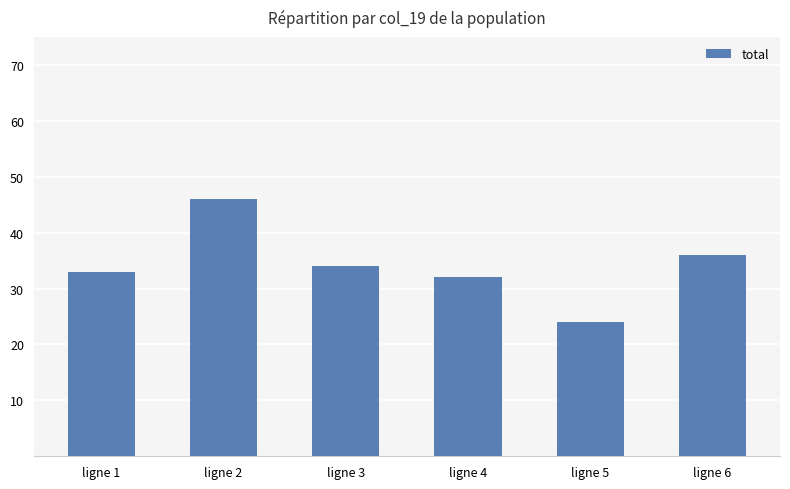

Which has a higher value, ligne 6 or ligne 1?

ligne 6